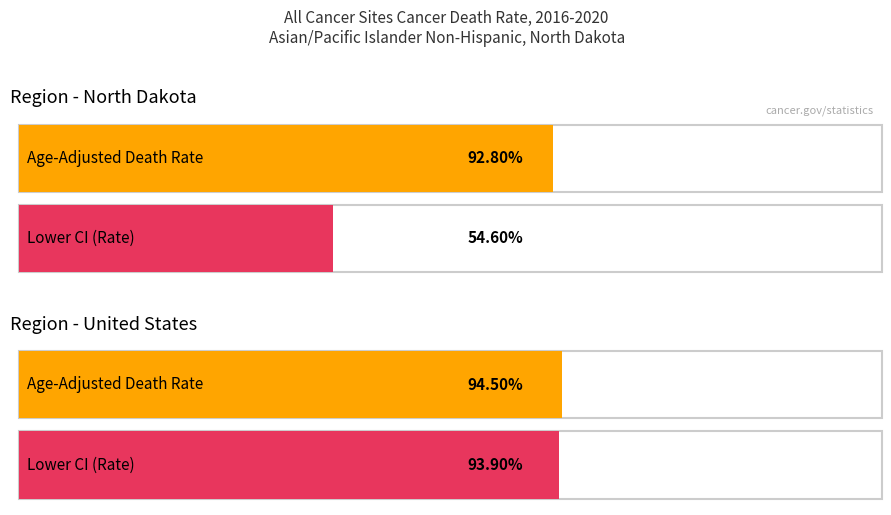

At which label does Age-Adjusted Death Rate first exceed 94?

United States